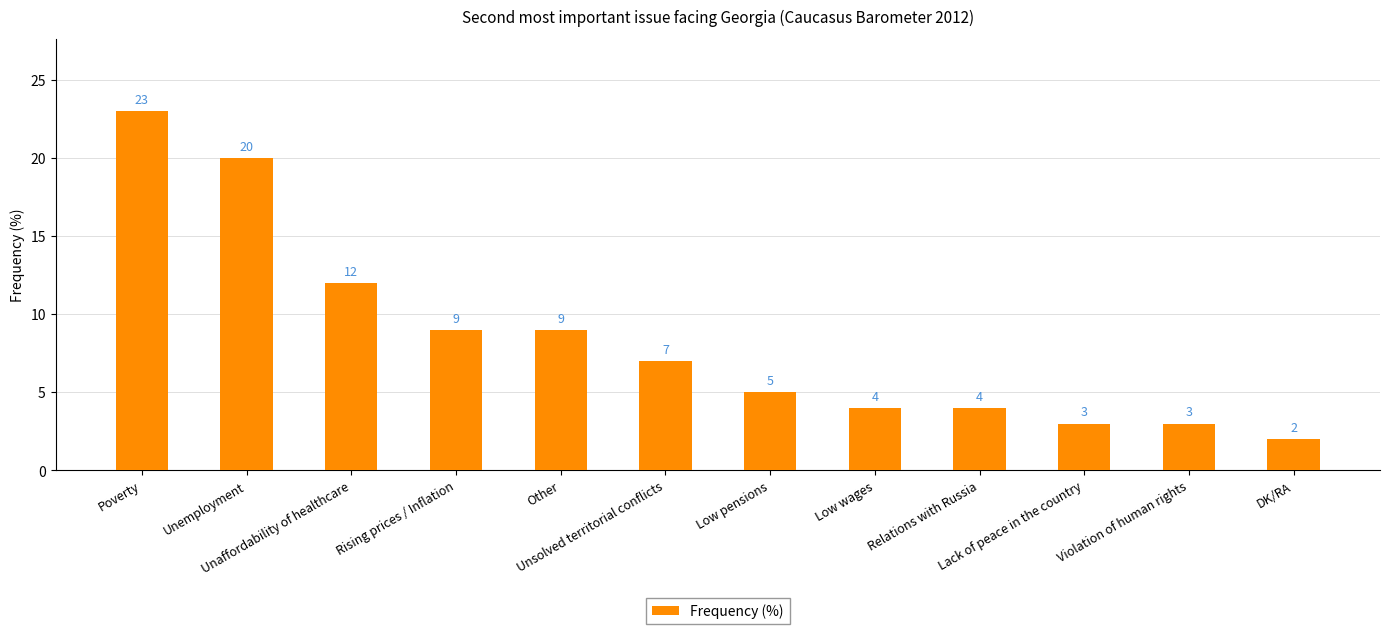

Which category has the lowest value across all series?

DK/RA